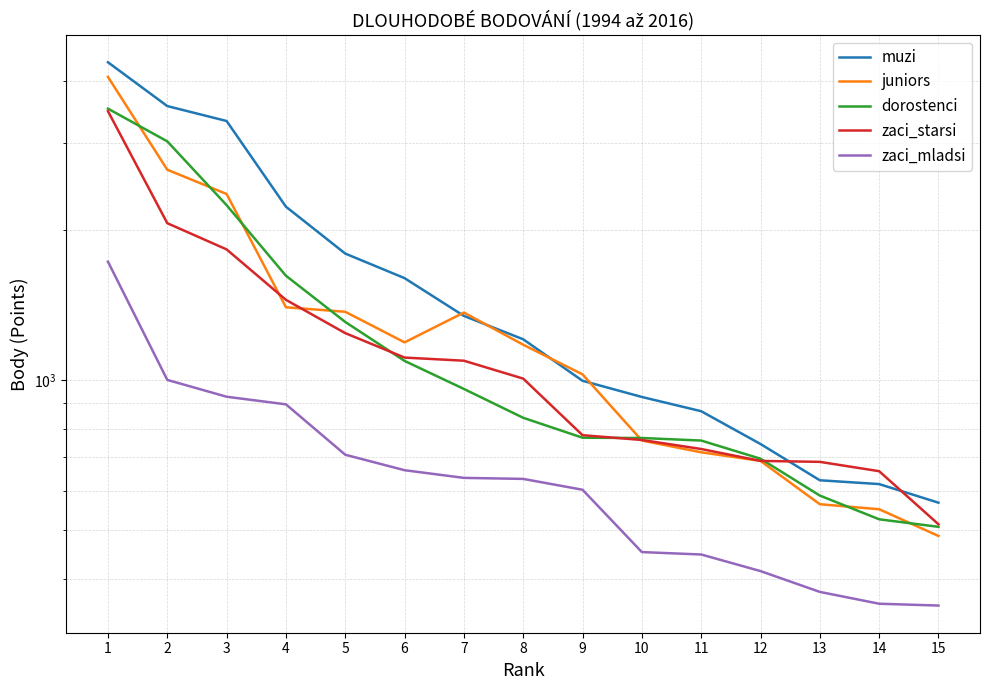

Where is zaci_mladsi nearest to the value 1042?

2